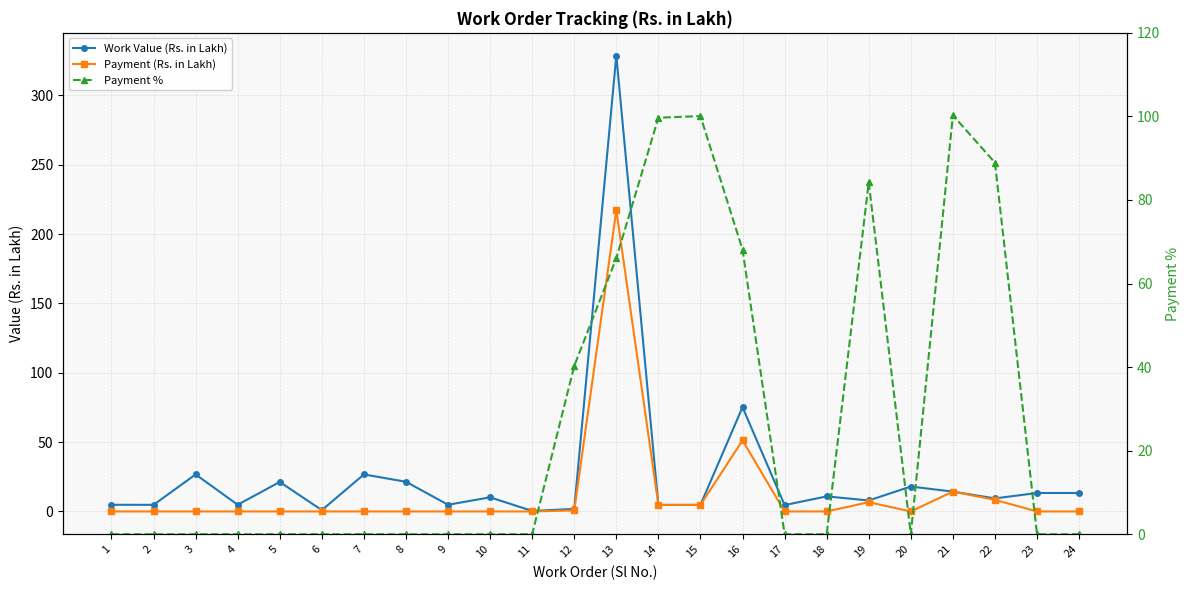

List the series in order of their peak value, lowest first.

Payment %, Payment (Rs. in Lakh), Work Value (Rs. in Lakh)